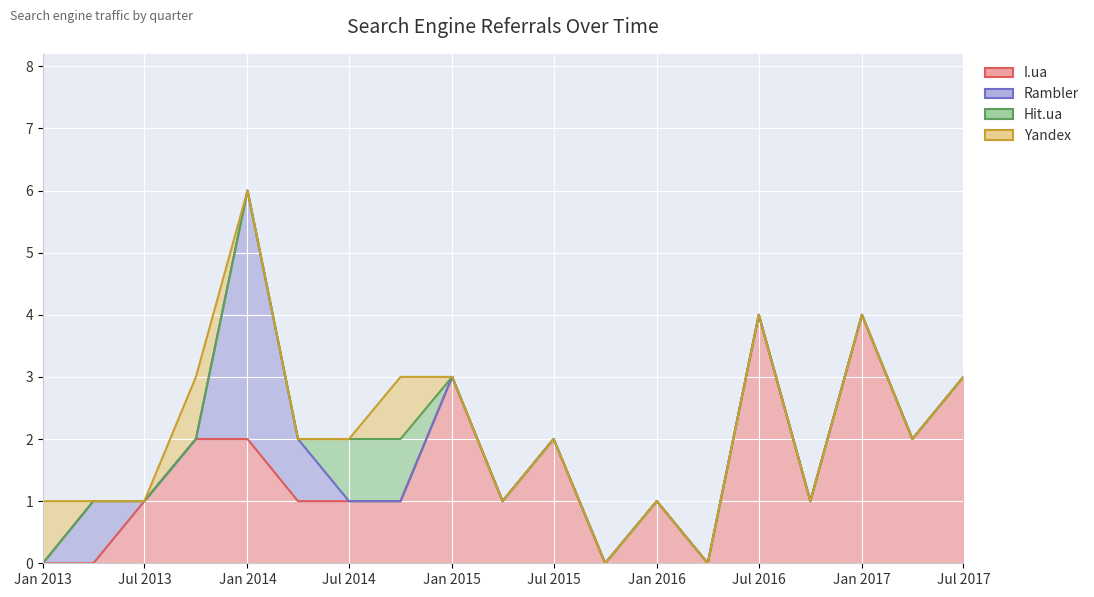

Reading right to left, list all the values displayed in this chart.

I.ua: 3	2	4	1	4	0	1	0	2	1	3	1	1	1	2	2	1	0	0
Rambler: 0	0	0	0	0	0	0	0	0	0	0	0	0	1	4	0	0	1	0
Hit.ua: 0	0	0	0	0	0	0	0	0	0	0	1	1	0	0	0	0	0	0
Yandex: 0	0	0	0	0	0	0	0	0	0	0	1	0	0	0	1	0	0	1